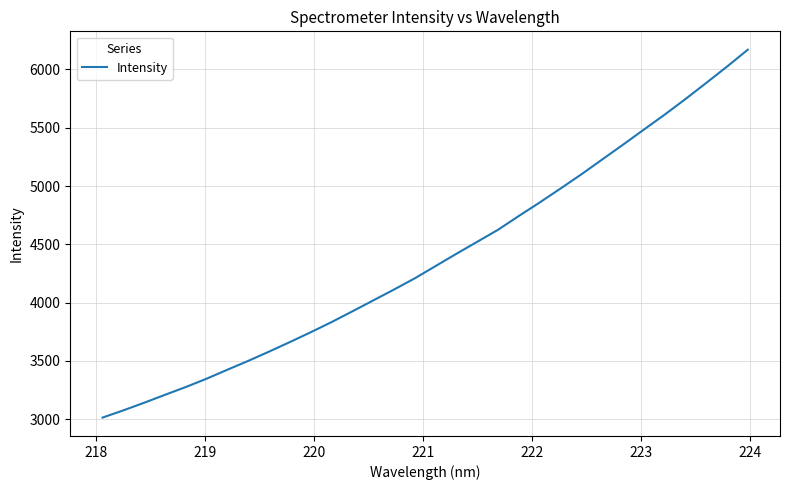

Reading right to left, list all the values displayed in this chart.

6169.6	6024.3	5884.2	5745.8	5612.1	5483.8	5354.5	5227.8	5100.5	4978.8	4859.3	4743.9	4625.3	4522.3	4419.3	4314.1	4208.6	4112.3	4018.6	3925.0	3832.8	3745.6	3661.5	3579.5	3500.0	3424.0	3346.9	3275.4	3208.3	3140.3	3074.8	3012.9